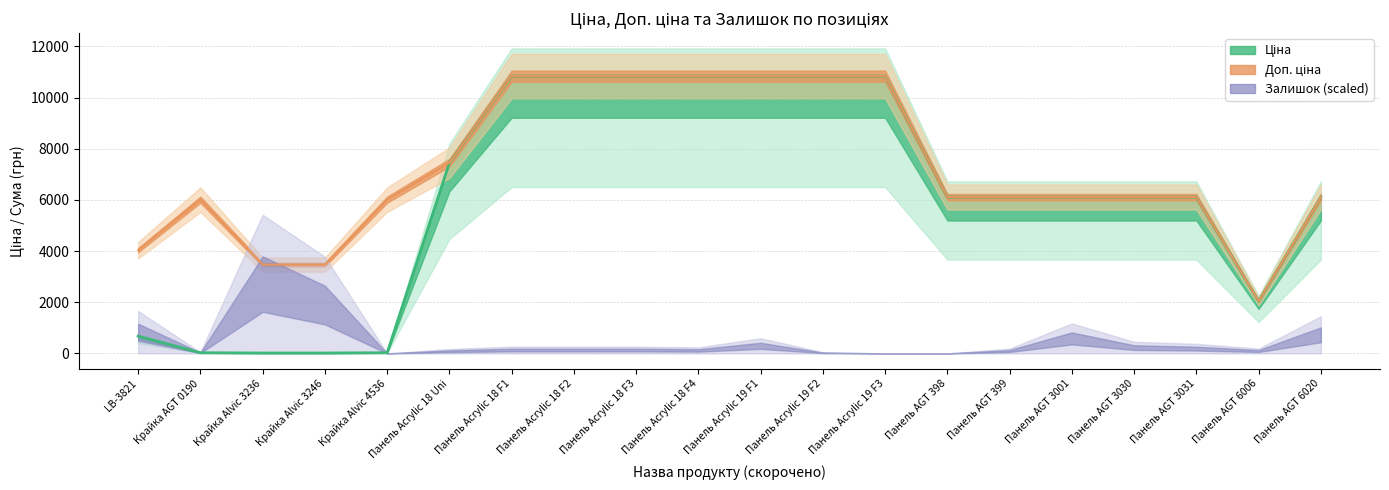

Is the value of Ціна at Крайка Alvic 4536 greater than the value of Доп. ціна at Панель AGT 399?

No